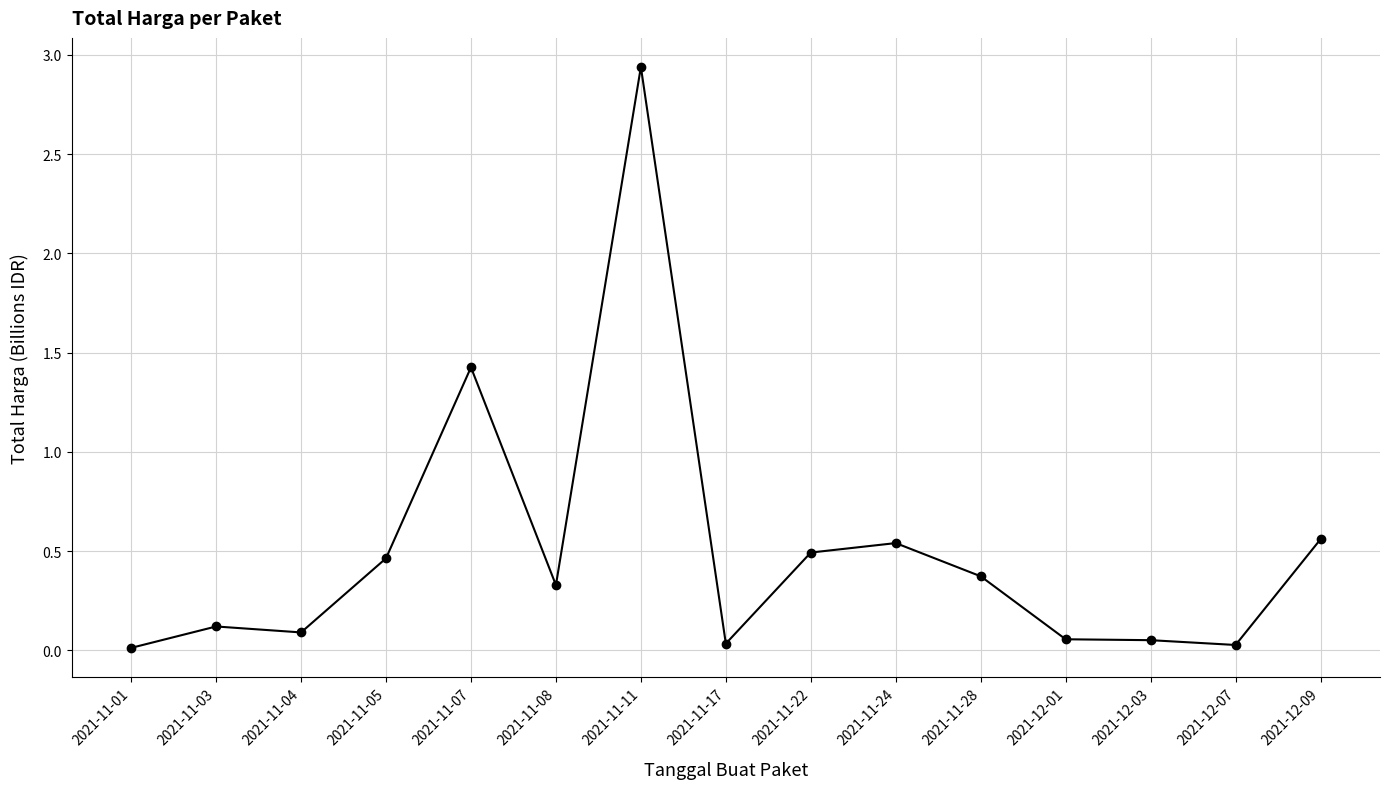

The chart shows a value of 0.5 at 2021-11-22. True or false?

True